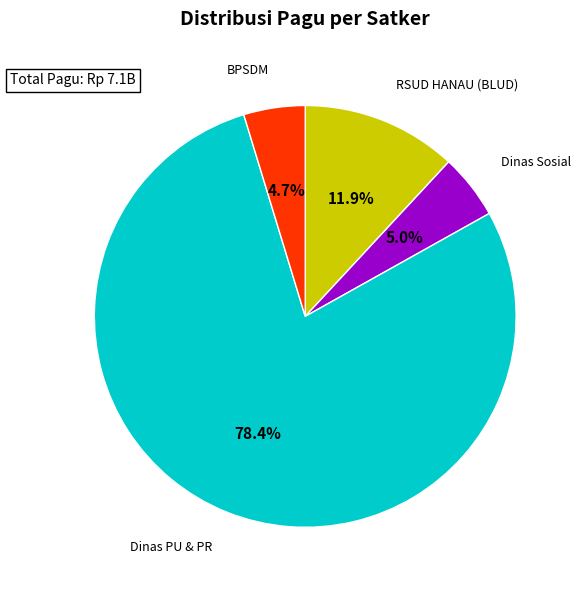

How many segments does this pie chart have?

4